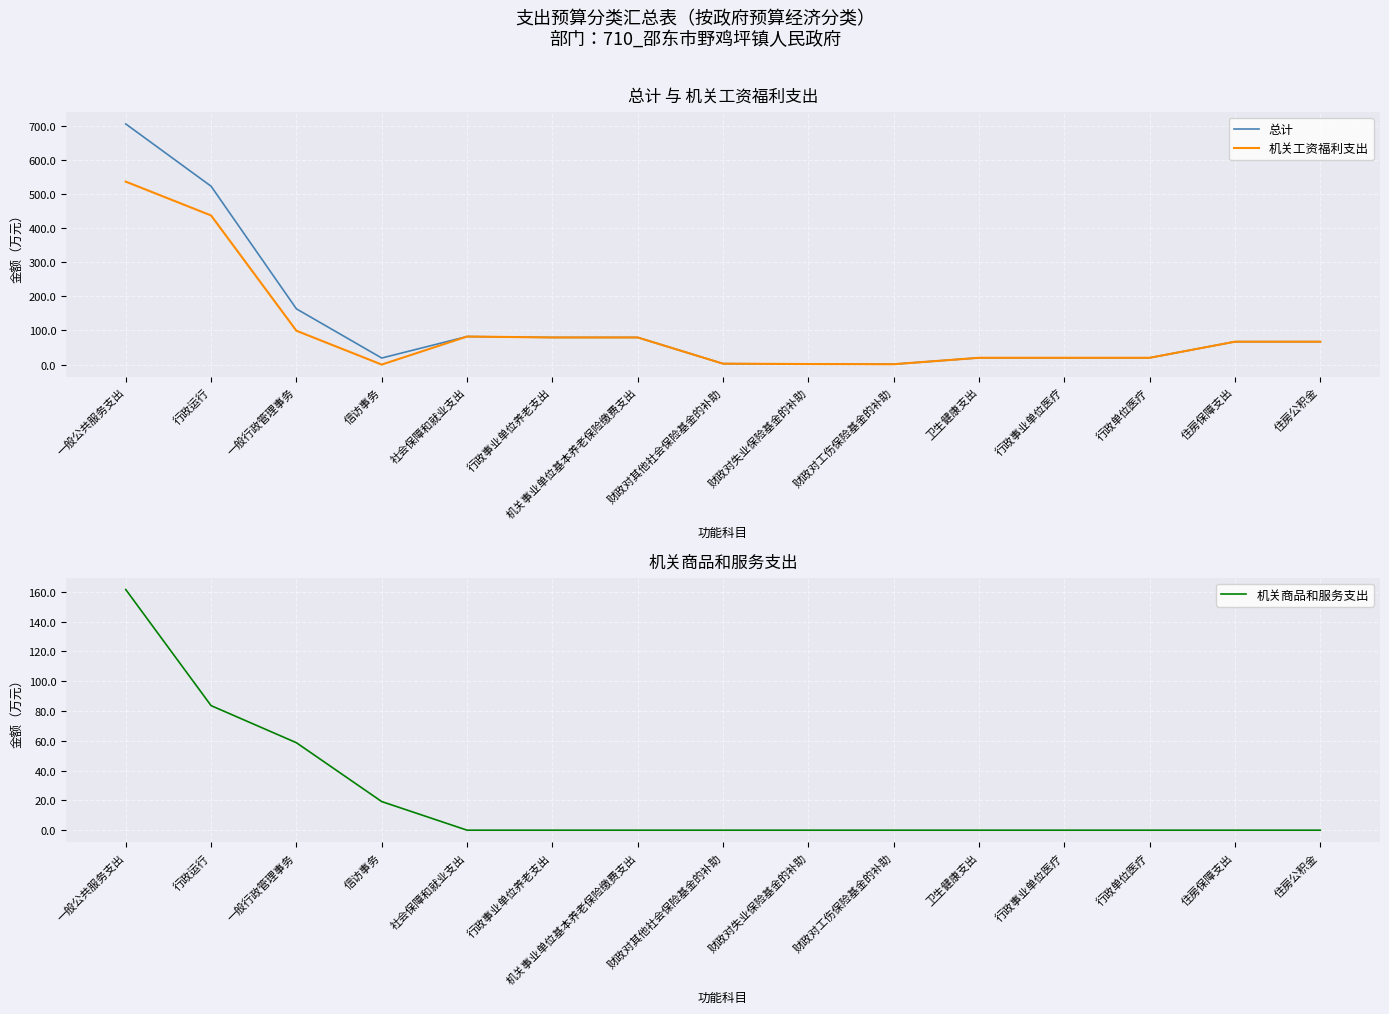

What is the average value of the 机关工资福利支出 series?

100.9